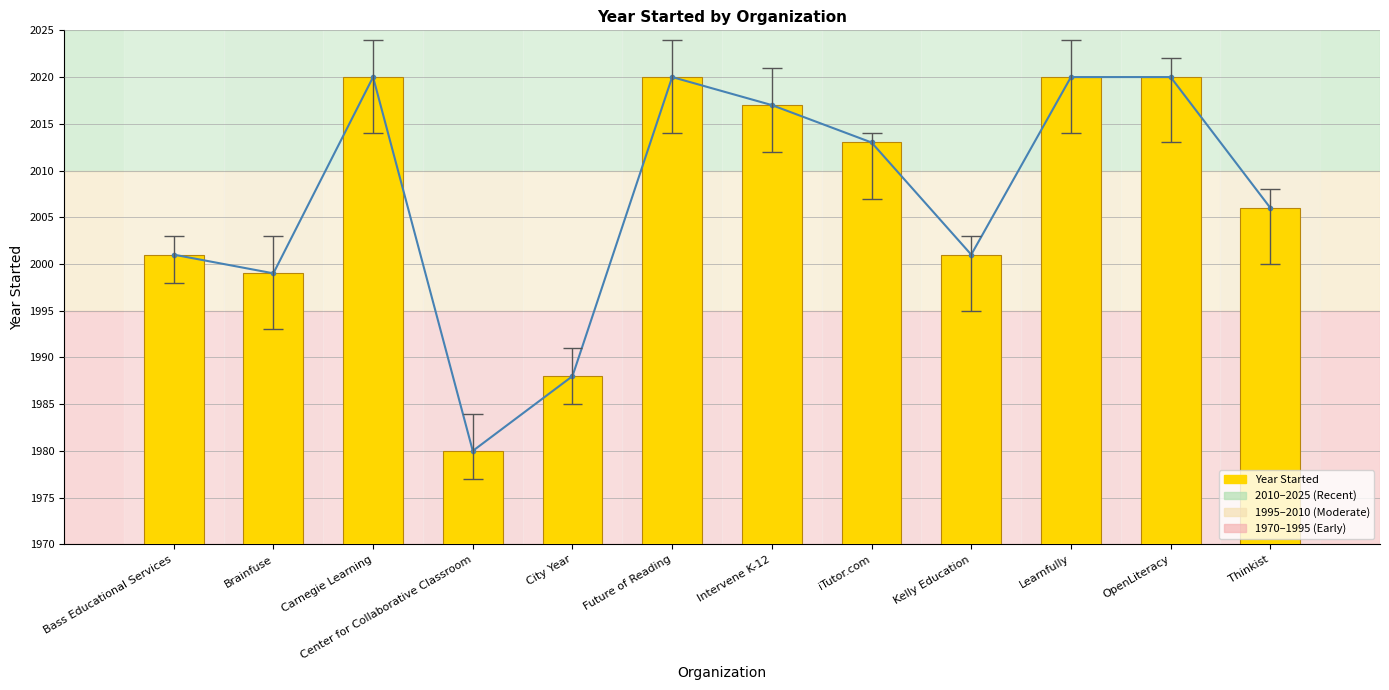

What position from the right is Intervene K-12?

6